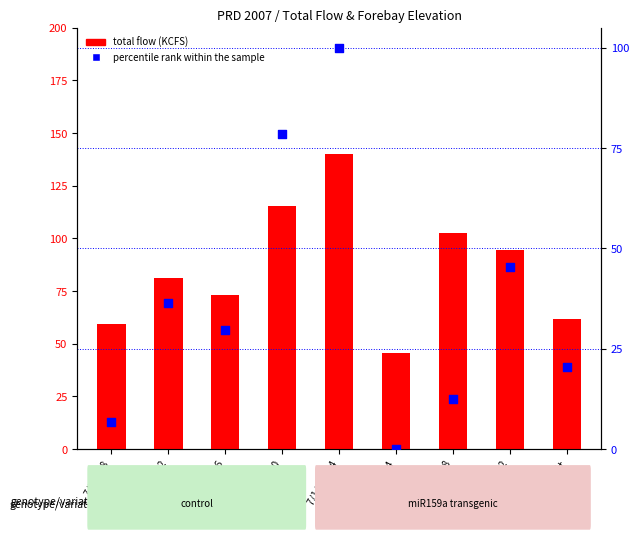

Which series has the largest Y range (max minus min)?

percentile rank within the sample